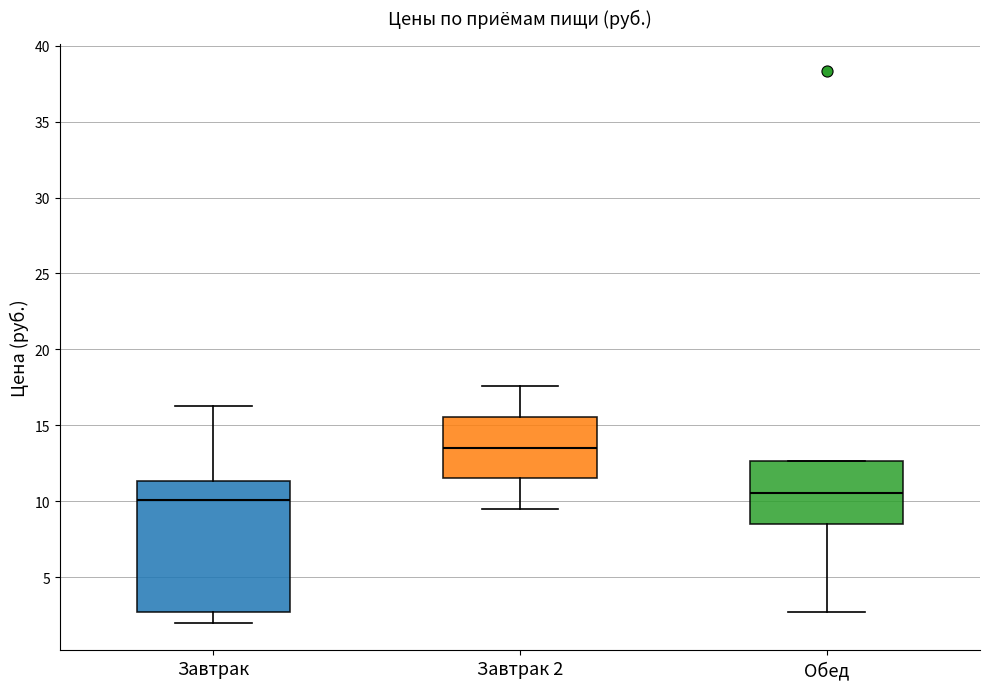

Comparing the boxes themselves (not the whiskers), which one is the tallest?

Завтрак